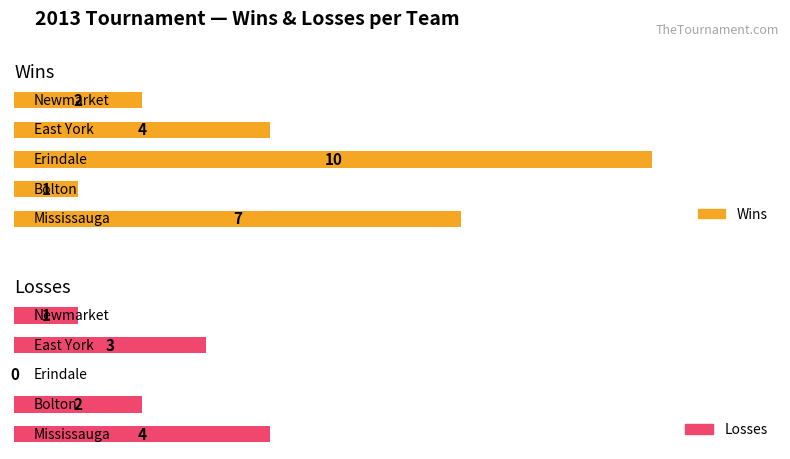

What are all the series names shown in the legend?

Wins, Losses